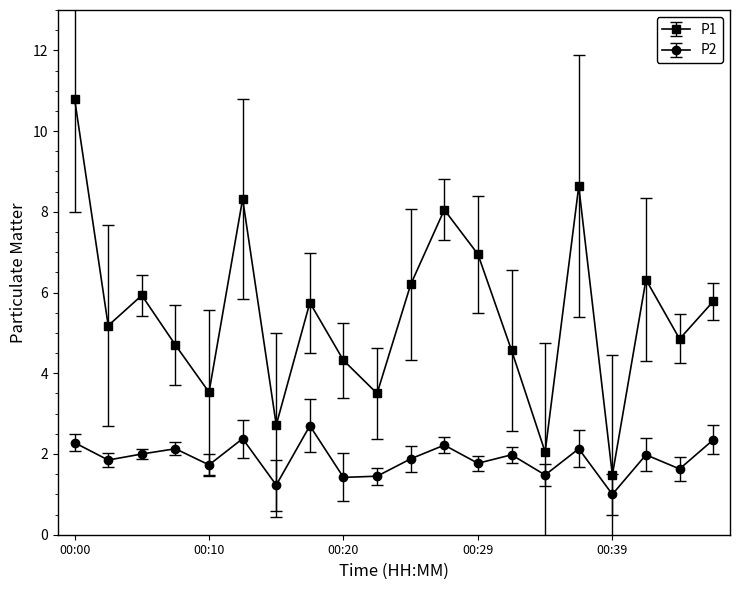

What is the smallest value displayed?

1.0